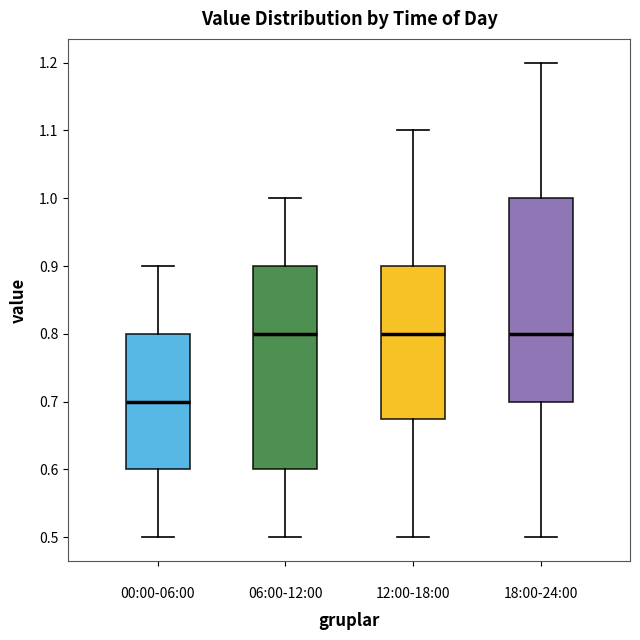

Which box has the lowest median line?

00:00-06:00